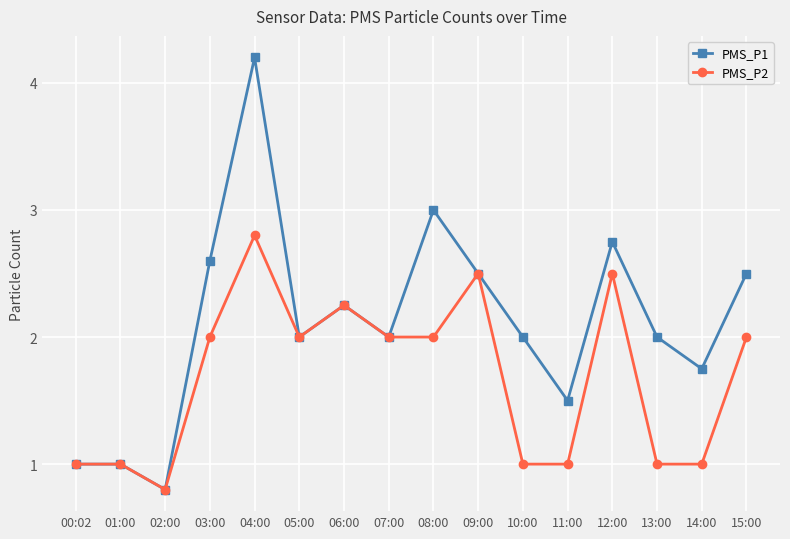

True or false: PMS_P1 has more than 2 points higher than both neighbors.

True